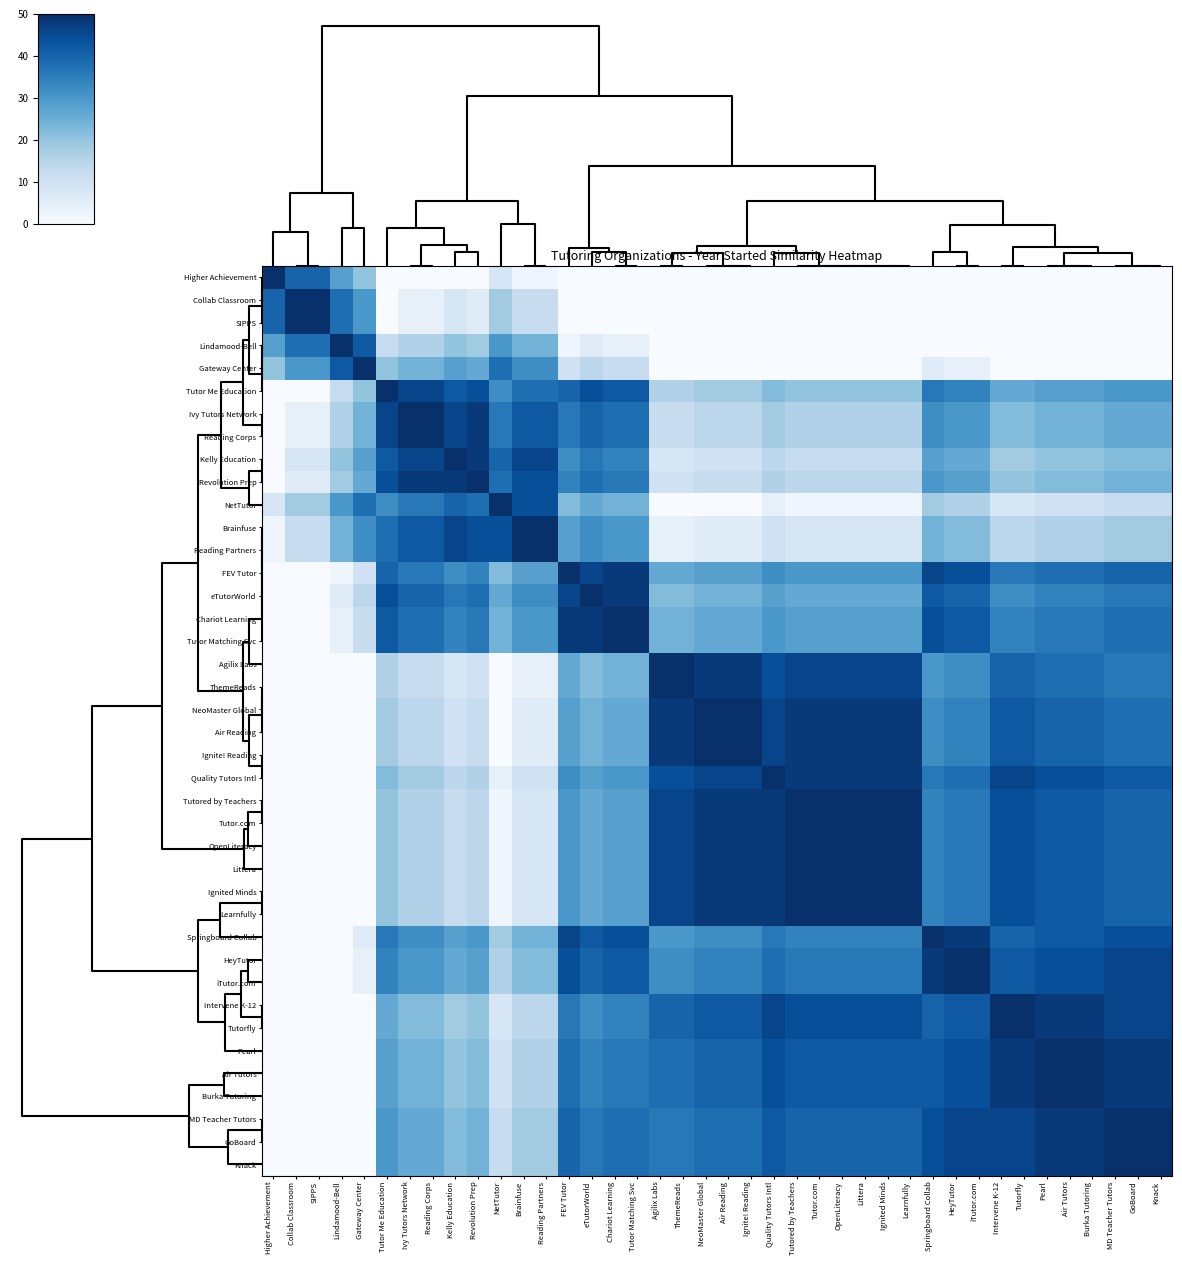

Reading left to right, transcribe all the data shown in this chart.

Higher Achievement: Higher Achievement=50	Collab Classroom=40	SIPPS=40	Lindamood-Bell=28	Gateway Center=20	Tutor Me Education=0	Ivy Tutors Network=0	Reading Corps=0	Kelly Education=0	Revolution Prep=0	NetTutor=8	Brainfuse=2	Reading Partners=2	FEV Tutor=0	eTutorWorld=0	Chariot Learning=0	Tutor Matching Svc=0	Agilix Labs=0	ThemeReads=0	NeoMaster Global=0	Air Reading=0	Ignite! Reading=0	Quality Tutors Intl=0	Tutored by Teachers=0	Tutor.com=0	OpenLiteracy=0	Littera=0	Ignited Minds=0	Learnfully=0	Springboard Collab=0	HeyTutor=0	iTutor.com=0	Intervene K-12=0	Tutorfly=0	Pearl=0	Air Tutors=0	Burka Tutoring=0	MD Teacher Tutors=0	GoBoard=0	Knack=0
Collab Classroom: Higher Achievement=40	Collab Classroom=50	SIPPS=50	Lindamood-Bell=38	Gateway Center=30	Tutor Me Education=0	Ivy Tutors Network=4	Reading Corps=4	Kelly Education=8	Revolution Prep=6	NetTutor=18	Brainfuse=12	Reading Partners=12	FEV Tutor=0	eTutorWorld=0	Chariot Learning=0	Tutor Matching Svc=0	Agilix Labs=0	ThemeReads=0	NeoMaster Global=0	Air Reading=0	Ignite! Reading=0	Quality Tutors Intl=0	Tutored by Teachers=0	Tutor.com=0	OpenLiteracy=0	Littera=0	Ignited Minds=0	Learnfully=0	Springboard Collab=0	HeyTutor=0	iTutor.com=0	Intervene K-12=0	Tutorfly=0	Pearl=0	Air Tutors=0	Burka Tutoring=0	MD Teacher Tutors=0	GoBoard=0	Knack=0
SIPPS: Higher Achievement=40	Collab Classroom=50	SIPPS=50	Lindamood-Bell=38	Gateway Center=30	Tutor Me Education=0	Ivy Tutors Network=4	Reading Corps=4	Kelly Education=8	Revolution Prep=6	NetTutor=18	Brainfuse=12	Reading Partners=12	FEV Tutor=0	eTutorWorld=0	Chariot Learning=0	Tutor Matching Svc=0	Agilix Labs=0	ThemeReads=0	NeoMaster Global=0	Air Reading=0	Ignite! Reading=0	Quality Tutors Intl=0	Tutored by Teachers=0	Tutor.com=0	OpenLiteracy=0	Littera=0	Ignited Minds=0	Learnfully=0	Springboard Collab=0	HeyTutor=0	iTutor.com=0	Intervene K-12=0	Tutorfly=0	Pearl=0	Air Tutors=0	Burka Tutoring=0	MD Teacher Tutors=0	GoBoard=0	Knack=0
Lindamood-Bell: Higher Achievement=28	Collab Classroom=38	SIPPS=38	Lindamood-Bell=50	Gateway Center=42	Tutor Me Education=12	Ivy Tutors Network=16	Reading Corps=16	Kelly Education=20	Revolution Prep=18	NetTutor=30	Brainfuse=24	Reading Partners=24	FEV Tutor=2	eTutorWorld=6	Chariot Learning=4	Tutor Matching Svc=4	Agilix Labs=0	ThemeReads=0	NeoMaster Global=0	Air Reading=0	Ignite! Reading=0	Quality Tutors Intl=0	Tutored by Teachers=0	Tutor.com=0	OpenLiteracy=0	Littera=0	Ignited Minds=0	Learnfully=0	Springboard Collab=0	HeyTutor=0	iTutor.com=0	Intervene K-12=0	Tutorfly=0	Pearl=0	Air Tutors=0	Burka Tutoring=0	MD Teacher Tutors=0	GoBoard=0	Knack=0
Gateway Center: Higher Achievement=20	Collab Classroom=30	SIPPS=30	Lindamood-Bell=42	Gateway Center=50	Tutor Me Education=20	Ivy Tutors Network=24	Reading Corps=24	Kelly Education=28	Revolution Prep=26	NetTutor=38	Brainfuse=32	Reading Partners=32	FEV Tutor=10	eTutorWorld=14	Chariot Learning=12	Tutor Matching Svc=12	Agilix Labs=0	ThemeReads=0	NeoMaster Global=0	Air Reading=0	Ignite! Reading=0	Quality Tutors Intl=0	Tutored by Teachers=0	Tutor.com=0	OpenLiteracy=0	Littera=0	Ignited Minds=0	Learnfully=0	Springboard Collab=6	HeyTutor=4	iTutor.com=4	Intervene K-12=0	Tutorfly=0	Pearl=0	Air Tutors=0	Burka Tutoring=0	MD Teacher Tutors=0	GoBoard=0	Knack=0
Tutor Me Education: Higher Achievement=0	Collab Classroom=0	SIPPS=0	Lindamood-Bell=12	Gateway Center=20	Tutor Me Education=50	Ivy Tutors Network=46	Reading Corps=46	Kelly Education=42	Revolution Prep=44	NetTutor=32	Brainfuse=38	Reading Partners=38	FEV Tutor=40	eTutorWorld=44	Chariot Learning=42	Tutor Matching Svc=42	Agilix Labs=16	ThemeReads=16	NeoMaster Global=18	Air Reading=18	Ignite! Reading=18	Quality Tutors Intl=22	Tutored by Teachers=20	Tutor.com=20	OpenLiteracy=20	Littera=20	Ignited Minds=20	Learnfully=20	Springboard Collab=36	HeyTutor=34	iTutor.com=34	Intervene K-12=26	Tutorfly=26	Pearl=28	Air Tutors=28	Burka Tutoring=28	MD Teacher Tutors=30	GoBoard=30	Knack=30
Ivy Tutors Network: Higher Achievement=0	Collab Classroom=4	SIPPS=4	Lindamood-Bell=16	Gateway Center=24	Tutor Me Education=46	Ivy Tutors Network=50	Reading Corps=50	Kelly Education=46	Revolution Prep=48	NetTutor=36	Brainfuse=42	Reading Partners=42	FEV Tutor=36	eTutorWorld=40	Chariot Learning=38	Tutor Matching Svc=38	Agilix Labs=12	ThemeReads=12	NeoMaster Global=14	Air Reading=14	Ignite! Reading=14	Quality Tutors Intl=18	Tutored by Teachers=16	Tutor.com=16	OpenLiteracy=16	Littera=16	Ignited Minds=16	Learnfully=16	Springboard Collab=32	HeyTutor=30	iTutor.com=30	Intervene K-12=22	Tutorfly=22	Pearl=24	Air Tutors=24	Burka Tutoring=24	MD Teacher Tutors=26	GoBoard=26	Knack=26
Reading Corps: Higher Achievement=0	Collab Classroom=4	SIPPS=4	Lindamood-Bell=16	Gateway Center=24	Tutor Me Education=46	Ivy Tutors Network=50	Reading Corps=50	Kelly Education=46	Revolution Prep=48	NetTutor=36	Brainfuse=42	Reading Partners=42	FEV Tutor=36	eTutorWorld=40	Chariot Learning=38	Tutor Matching Svc=38	Agilix Labs=12	ThemeReads=12	NeoMaster Global=14	Air Reading=14	Ignite! Reading=14	Quality Tutors Intl=18	Tutored by Teachers=16	Tutor.com=16	OpenLiteracy=16	Littera=16	Ignited Minds=16	Learnfully=16	Springboard Collab=32	HeyTutor=30	iTutor.com=30	Intervene K-12=22	Tutorfly=22	Pearl=24	Air Tutors=24	Burka Tutoring=24	MD Teacher Tutors=26	GoBoard=26	Knack=26
Kelly Education: Higher Achievement=0	Collab Classroom=8	SIPPS=8	Lindamood-Bell=20	Gateway Center=28	Tutor Me Education=42	Ivy Tutors Network=46	Reading Corps=46	Kelly Education=50	Revolution Prep=48	NetTutor=40	Brainfuse=46	Reading Partners=46	FEV Tutor=32	eTutorWorld=36	Chariot Learning=34	Tutor Matching Svc=34	Agilix Labs=8	ThemeReads=8	NeoMaster Global=10	Air Reading=10	Ignite! Reading=10	Quality Tutors Intl=14	Tutored by Teachers=12	Tutor.com=12	OpenLiteracy=12	Littera=12	Ignited Minds=12	Learnfully=12	Springboard Collab=28	HeyTutor=26	iTutor.com=26	Intervene K-12=18	Tutorfly=18	Pearl=20	Air Tutors=20	Burka Tutoring=20	MD Teacher Tutors=22	GoBoard=22	Knack=22
Revolution Prep: Higher Achievement=0	Collab Classroom=6	SIPPS=6	Lindamood-Bell=18	Gateway Center=26	Tutor Me Education=44	Ivy Tutors Network=48	Reading Corps=48	Kelly Education=48	Revolution Prep=50	NetTutor=38	Brainfuse=44	Reading Partners=44	FEV Tutor=34	eTutorWorld=38	Chariot Learning=36	Tutor Matching Svc=36	Agilix Labs=10	ThemeReads=10	NeoMaster Global=12	Air Reading=12	Ignite! Reading=12	Quality Tutors Intl=16	Tutored by Teachers=14	Tutor.com=14	OpenLiteracy=14	Littera=14	Ignited Minds=14	Learnfully=14	Springboard Collab=30	HeyTutor=28	iTutor.com=28	Intervene K-12=20	Tutorfly=20	Pearl=22	Air Tutors=22	Burka Tutoring=22	MD Teacher Tutors=24	GoBoard=24	Knack=24
NetTutor: Higher Achievement=8	Collab Classroom=18	SIPPS=18	Lindamood-Bell=30	Gateway Center=38	Tutor Me Education=32	Ivy Tutors Network=36	Reading Corps=36	Kelly Education=40	Revolution Prep=38	NetTutor=50	Brainfuse=44	Reading Partners=44	FEV Tutor=22	eTutorWorld=26	Chariot Learning=24	Tutor Matching Svc=24	Agilix Labs=0	ThemeReads=0	NeoMaster Global=0	Air Reading=0	Ignite! Reading=0	Quality Tutors Intl=4	Tutored by Teachers=2	Tutor.com=2	OpenLiteracy=2	Littera=2	Ignited Minds=2	Learnfully=2	Springboard Collab=18	HeyTutor=16	iTutor.com=16	Intervene K-12=8	Tutorfly=8	Pearl=10	Air Tutors=10	Burka Tutoring=10	MD Teacher Tutors=12	GoBoard=12	Knack=12
Brainfuse: Higher Achievement=2	Collab Classroom=12	SIPPS=12	Lindamood-Bell=24	Gateway Center=32	Tutor Me Education=38	Ivy Tutors Network=42	Reading Corps=42	Kelly Education=46	Revolution Prep=44	NetTutor=44	Brainfuse=50	Reading Partners=50	FEV Tutor=28	eTutorWorld=32	Chariot Learning=30	Tutor Matching Svc=30	Agilix Labs=4	ThemeReads=4	NeoMaster Global=6	Air Reading=6	Ignite! Reading=6	Quality Tutors Intl=10	Tutored by Teachers=8	Tutor.com=8	OpenLiteracy=8	Littera=8	Ignited Minds=8	Learnfully=8	Springboard Collab=24	HeyTutor=22	iTutor.com=22	Intervene K-12=14	Tutorfly=14	Pearl=16	Air Tutors=16	Burka Tutoring=16	MD Teacher Tutors=18	GoBoard=18	Knack=18
Reading Partners: Higher Achievement=2	Collab Classroom=12	SIPPS=12	Lindamood-Bell=24	Gateway Center=32	Tutor Me Education=38	Ivy Tutors Network=42	Reading Corps=42	Kelly Education=46	Revolution Prep=44	NetTutor=44	Brainfuse=50	Reading Partners=50	FEV Tutor=28	eTutorWorld=32	Chariot Learning=30	Tutor Matching Svc=30	Agilix Labs=4	ThemeReads=4	NeoMaster Global=6	Air Reading=6	Ignite! Reading=6	Quality Tutors Intl=10	Tutored by Teachers=8	Tutor.com=8	OpenLiteracy=8	Littera=8	Ignited Minds=8	Learnfully=8	Springboard Collab=24	HeyTutor=22	iTutor.com=22	Intervene K-12=14	Tutorfly=14	Pearl=16	Air Tutors=16	Burka Tutoring=16	MD Teacher Tutors=18	GoBoard=18	Knack=18
FEV Tutor: Higher Achievement=0	Collab Classroom=0	SIPPS=0	Lindamood-Bell=2	Gateway Center=10	Tutor Me Education=40	Ivy Tutors Network=36	Reading Corps=36	Kelly Education=32	Revolution Prep=34	NetTutor=22	Brainfuse=28	Reading Partners=28	FEV Tutor=50	eTutorWorld=46	Chariot Learning=48	Tutor Matching Svc=48	Agilix Labs=26	ThemeReads=26	NeoMaster Global=28	Air Reading=28	Ignite! Reading=28	Quality Tutors Intl=32	Tutored by Teachers=30	Tutor.com=30	OpenLiteracy=30	Littera=30	Ignited Minds=30	Learnfully=30	Springboard Collab=46	HeyTutor=44	iTutor.com=44	Intervene K-12=36	Tutorfly=36	Pearl=38	Air Tutors=38	Burka Tutoring=38	MD Teacher Tutors=40	GoBoard=40	Knack=40
eTutorWorld: Higher Achievement=0	Collab Classroom=0	SIPPS=0	Lindamood-Bell=6	Gateway Center=14	Tutor Me Education=44	Ivy Tutors Network=40	Reading Corps=40	Kelly Education=36	Revolution Prep=38	NetTutor=26	Brainfuse=32	Reading Partners=32	FEV Tutor=46	eTutorWorld=50	Chariot Learning=48	Tutor Matching Svc=48	Agilix Labs=22	ThemeReads=22	NeoMaster Global=24	Air Reading=24	Ignite! Reading=24	Quality Tutors Intl=28	Tutored by Teachers=26	Tutor.com=26	OpenLiteracy=26	Littera=26	Ignited Minds=26	Learnfully=26	Springboard Collab=42	HeyTutor=40	iTutor.com=40	Intervene K-12=32	Tutorfly=32	Pearl=34	Air Tutors=34	Burka Tutoring=34	MD Teacher Tutors=36	GoBoard=36	Knack=36
Chariot Learning: Higher Achievement=0	Collab Classroom=0	SIPPS=0	Lindamood-Bell=4	Gateway Center=12	Tutor Me Education=42	Ivy Tutors Network=38	Reading Corps=38	Kelly Education=34	Revolution Prep=36	NetTutor=24	Brainfuse=30	Reading Partners=30	FEV Tutor=48	eTutorWorld=48	Chariot Learning=50	Tutor Matching Svc=50	Agilix Labs=24	ThemeReads=24	NeoMaster Global=26	Air Reading=26	Ignite! Reading=26	Quality Tutors Intl=30	Tutored by Teachers=28	Tutor.com=28	OpenLiteracy=28	Littera=28	Ignited Minds=28	Learnfully=28	Springboard Collab=44	HeyTutor=42	iTutor.com=42	Intervene K-12=34	Tutorfly=34	Pearl=36	Air Tutors=36	Burka Tutoring=36	MD Teacher Tutors=38	GoBoard=38	Knack=38
Tutor Matching Svc: Higher Achievement=0	Collab Classroom=0	SIPPS=0	Lindamood-Bell=4	Gateway Center=12	Tutor Me Education=42	Ivy Tutors Network=38	Reading Corps=38	Kelly Education=34	Revolution Prep=36	NetTutor=24	Brainfuse=30	Reading Partners=30	FEV Tutor=48	eTutorWorld=48	Chariot Learning=50	Tutor Matching Svc=50	Agilix Labs=24	ThemeReads=24	NeoMaster Global=26	Air Reading=26	Ignite! Reading=26	Quality Tutors Intl=30	Tutored by Teachers=28	Tutor.com=28	OpenLiteracy=28	Littera=28	Ignited Minds=28	Learnfully=28	Springboard Collab=44	HeyTutor=42	iTutor.com=42	Intervene K-12=34	Tutorfly=34	Pearl=36	Air Tutors=36	Burka Tutoring=36	MD Teacher Tutors=38	GoBoard=38	Knack=38
Agilix Labs: Higher Achievement=0	Collab Classroom=0	SIPPS=0	Lindamood-Bell=0	Gateway Center=0	Tutor Me Education=16	Ivy Tutors Network=12	Reading Corps=12	Kelly Education=8	Revolution Prep=10	NetTutor=0	Brainfuse=4	Reading Partners=4	FEV Tutor=26	eTutorWorld=22	Chariot Learning=24	Tutor Matching Svc=24	Agilix Labs=50	ThemeReads=50	NeoMaster Global=48	Air Reading=48	Ignite! Reading=48	Quality Tutors Intl=44	Tutored by Teachers=46	Tutor.com=46	OpenLiteracy=46	Littera=46	Ignited Minds=46	Learnfully=46	Springboard Collab=30	HeyTutor=32	iTutor.com=32	Intervene K-12=40	Tutorfly=40	Pearl=38	Air Tutors=38	Burka Tutoring=38	MD Teacher Tutors=36	GoBoard=36	Knack=36
ThemeReads: Higher Achievement=0	Collab Classroom=0	SIPPS=0	Lindamood-Bell=0	Gateway Center=0	Tutor Me Education=16	Ivy Tutors Network=12	Reading Corps=12	Kelly Education=8	Revolution Prep=10	NetTutor=0	Brainfuse=4	Reading Partners=4	FEV Tutor=26	eTutorWorld=22	Chariot Learning=24	Tutor Matching Svc=24	Agilix Labs=50	ThemeReads=50	NeoMaster Global=48	Air Reading=48	Ignite! Reading=48	Quality Tutors Intl=44	Tutored by Teachers=46	Tutor.com=46	OpenLiteracy=46	Littera=46	Ignited Minds=46	Learnfully=46	Springboard Collab=30	HeyTutor=32	iTutor.com=32	Intervene K-12=40	Tutorfly=40	Pearl=38	Air Tutors=38	Burka Tutoring=38	MD Teacher Tutors=36	GoBoard=36	Knack=36
NeoMaster Global: Higher Achievement=0	Collab Classroom=0	SIPPS=0	Lindamood-Bell=0	Gateway Center=0	Tutor Me Education=18	Ivy Tutors Network=14	Reading Corps=14	Kelly Education=10	Revolution Prep=12	NetTutor=0	Brainfuse=6	Reading Partners=6	FEV Tutor=28	eTutorWorld=24	Chariot Learning=26	Tutor Matching Svc=26	Agilix Labs=48	ThemeReads=48	NeoMaster Global=50	Air Reading=50	Ignite! Reading=50	Quality Tutors Intl=46	Tutored by Teachers=48	Tutor.com=48	OpenLiteracy=48	Littera=48	Ignited Minds=48	Learnfully=48	Springboard Collab=32	HeyTutor=34	iTutor.com=34	Intervene K-12=42	Tutorfly=42	Pearl=40	Air Tutors=40	Burka Tutoring=40	MD Teacher Tutors=38	GoBoard=38	Knack=38
Air Reading: Higher Achievement=0	Collab Classroom=0	SIPPS=0	Lindamood-Bell=0	Gateway Center=0	Tutor Me Education=18	Ivy Tutors Network=14	Reading Corps=14	Kelly Education=10	Revolution Prep=12	NetTutor=0	Brainfuse=6	Reading Partners=6	FEV Tutor=28	eTutorWorld=24	Chariot Learning=26	Tutor Matching Svc=26	Agilix Labs=48	ThemeReads=48	NeoMaster Global=50	Air Reading=50	Ignite! Reading=50	Quality Tutors Intl=46	Tutored by Teachers=48	Tutor.com=48	OpenLiteracy=48	Littera=48	Ignited Minds=48	Learnfully=48	Springboard Collab=32	HeyTutor=34	iTutor.com=34	Intervene K-12=42	Tutorfly=42	Pearl=40	Air Tutors=40	Burka Tutoring=40	MD Teacher Tutors=38	GoBoard=38	Knack=38
Ignite! Reading: Higher Achievement=0	Collab Classroom=0	SIPPS=0	Lindamood-Bell=0	Gateway Center=0	Tutor Me Education=18	Ivy Tutors Network=14	Reading Corps=14	Kelly Education=10	Revolution Prep=12	NetTutor=0	Brainfuse=6	Reading Partners=6	FEV Tutor=28	eTutorWorld=24	Chariot Learning=26	Tutor Matching Svc=26	Agilix Labs=48	ThemeReads=48	NeoMaster Global=50	Air Reading=50	Ignite! Reading=50	Quality Tutors Intl=46	Tutored by Teachers=48	Tutor.com=48	OpenLiteracy=48	Littera=48	Ignited Minds=48	Learnfully=48	Springboard Collab=32	HeyTutor=34	iTutor.com=34	Intervene K-12=42	Tutorfly=42	Pearl=40	Air Tutors=40	Burka Tutoring=40	MD Teacher Tutors=38	GoBoard=38	Knack=38
Quality Tutors Intl: Higher Achievement=0	Collab Classroom=0	SIPPS=0	Lindamood-Bell=0	Gateway Center=0	Tutor Me Education=22	Ivy Tutors Network=18	Reading Corps=18	Kelly Education=14	Revolution Prep=16	NetTutor=4	Brainfuse=10	Reading Partners=10	FEV Tutor=32	eTutorWorld=28	Chariot Learning=30	Tutor Matching Svc=30	Agilix Labs=44	ThemeReads=44	NeoMaster Global=46	Air Reading=46	Ignite! Reading=46	Quality Tutors Intl=50	Tutored by Teachers=48	Tutor.com=48	OpenLiteracy=48	Littera=48	Ignited Minds=48	Learnfully=48	Springboard Collab=36	HeyTutor=38	iTutor.com=38	Intervene K-12=46	Tutorfly=46	Pearl=44	Air Tutors=44	Burka Tutoring=44	MD Teacher Tutors=42	GoBoard=42	Knack=42
Tutored by Teachers: Higher Achievement=0	Collab Classroom=0	SIPPS=0	Lindamood-Bell=0	Gateway Center=0	Tutor Me Education=20	Ivy Tutors Network=16	Reading Corps=16	Kelly Education=12	Revolution Prep=14	NetTutor=2	Brainfuse=8	Reading Partners=8	FEV Tutor=30	eTutorWorld=26	Chariot Learning=28	Tutor Matching Svc=28	Agilix Labs=46	ThemeReads=46	NeoMaster Global=48	Air Reading=48	Ignite! Reading=48	Quality Tutors Intl=48	Tutored by Teachers=50	Tutor.com=50	OpenLiteracy=50	Littera=50	Ignited Minds=50	Learnfully=50	Springboard Collab=34	HeyTutor=36	iTutor.com=36	Intervene K-12=44	Tutorfly=44	Pearl=42	Air Tutors=42	Burka Tutoring=42	MD Teacher Tutors=40	GoBoard=40	Knack=40
Tutor.com: Higher Achievement=0	Collab Classroom=0	SIPPS=0	Lindamood-Bell=0	Gateway Center=0	Tutor Me Education=20	Ivy Tutors Network=16	Reading Corps=16	Kelly Education=12	Revolution Prep=14	NetTutor=2	Brainfuse=8	Reading Partners=8	FEV Tutor=30	eTutorWorld=26	Chariot Learning=28	Tutor Matching Svc=28	Agilix Labs=46	ThemeReads=46	NeoMaster Global=48	Air Reading=48	Ignite! Reading=48	Quality Tutors Intl=48	Tutored by Teachers=50	Tutor.com=50	OpenLiteracy=50	Littera=50	Ignited Minds=50	Learnfully=50	Springboard Collab=34	HeyTutor=36	iTutor.com=36	Intervene K-12=44	Tutorfly=44	Pearl=42	Air Tutors=42	Burka Tutoring=42	MD Teacher Tutors=40	GoBoard=40	Knack=40
OpenLiteracy: Higher Achievement=0	Collab Classroom=0	SIPPS=0	Lindamood-Bell=0	Gateway Center=0	Tutor Me Education=20	Ivy Tutors Network=16	Reading Corps=16	Kelly Education=12	Revolution Prep=14	NetTutor=2	Brainfuse=8	Reading Partners=8	FEV Tutor=30	eTutorWorld=26	Chariot Learning=28	Tutor Matching Svc=28	Agilix Labs=46	ThemeReads=46	NeoMaster Global=48	Air Reading=48	Ignite! Reading=48	Quality Tutors Intl=48	Tutored by Teachers=50	Tutor.com=50	OpenLiteracy=50	Littera=50	Ignited Minds=50	Learnfully=50	Springboard Collab=34	HeyTutor=36	iTutor.com=36	Intervene K-12=44	Tutorfly=44	Pearl=42	Air Tutors=42	Burka Tutoring=42	MD Teacher Tutors=40	GoBoard=40	Knack=40
Littera: Higher Achievement=0	Collab Classroom=0	SIPPS=0	Lindamood-Bell=0	Gateway Center=0	Tutor Me Education=20	Ivy Tutors Network=16	Reading Corps=16	Kelly Education=12	Revolution Prep=14	NetTutor=2	Brainfuse=8	Reading Partners=8	FEV Tutor=30	eTutorWorld=26	Chariot Learning=28	Tutor Matching Svc=28	Agilix Labs=46	ThemeReads=46	NeoMaster Global=48	Air Reading=48	Ignite! Reading=48	Quality Tutors Intl=48	Tutored by Teachers=50	Tutor.com=50	OpenLiteracy=50	Littera=50	Ignited Minds=50	Learnfully=50	Springboard Collab=34	HeyTutor=36	iTutor.com=36	Intervene K-12=44	Tutorfly=44	Pearl=42	Air Tutors=42	Burka Tutoring=42	MD Teacher Tutors=40	GoBoard=40	Knack=40
Ignited Minds: Higher Achievement=0	Collab Classroom=0	SIPPS=0	Lindamood-Bell=0	Gateway Center=0	Tutor Me Education=20	Ivy Tutors Network=16	Reading Corps=16	Kelly Education=12	Revolution Prep=14	NetTutor=2	Brainfuse=8	Reading Partners=8	FEV Tutor=30	eTutorWorld=26	Chariot Learning=28	Tutor Matching Svc=28	Agilix Labs=46	ThemeReads=46	NeoMaster Global=48	Air Reading=48	Ignite! Reading=48	Quality Tutors Intl=48	Tutored by Teachers=50	Tutor.com=50	OpenLiteracy=50	Littera=50	Ignited Minds=50	Learnfully=50	Springboard Collab=34	HeyTutor=36	iTutor.com=36	Intervene K-12=44	Tutorfly=44	Pearl=42	Air Tutors=42	Burka Tutoring=42	MD Teacher Tutors=40	GoBoard=40	Knack=40
Learnfully: Higher Achievement=0	Collab Classroom=0	SIPPS=0	Lindamood-Bell=0	Gateway Center=0	Tutor Me Education=20	Ivy Tutors Network=16	Reading Corps=16	Kelly Education=12	Revolution Prep=14	NetTutor=2	Brainfuse=8	Reading Partners=8	FEV Tutor=30	eTutorWorld=26	Chariot Learning=28	Tutor Matching Svc=28	Agilix Labs=46	ThemeReads=46	NeoMaster Global=48	Air Reading=48	Ignite! Reading=48	Quality Tutors Intl=48	Tutored by Teachers=50	Tutor.com=50	OpenLiteracy=50	Littera=50	Ignited Minds=50	Learnfully=50	Springboard Collab=34	HeyTutor=36	iTutor.com=36	Intervene K-12=44	Tutorfly=44	Pearl=42	Air Tutors=42	Burka Tutoring=42	MD Teacher Tutors=40	GoBoard=40	Knack=40
Springboard Collab: Higher Achievement=0	Collab Classroom=0	SIPPS=0	Lindamood-Bell=0	Gateway Center=6	Tutor Me Education=36	Ivy Tutors Network=32	Reading Corps=32	Kelly Education=28	Revolution Prep=30	NetTutor=18	Brainfuse=24	Reading Partners=24	FEV Tutor=46	eTutorWorld=42	Chariot Learning=44	Tutor Matching Svc=44	Agilix Labs=30	ThemeReads=30	NeoMaster Global=32	Air Reading=32	Ignite! Reading=32	Quality Tutors Intl=36	Tutored by Teachers=34	Tutor.com=34	OpenLiteracy=34	Littera=34	Ignited Minds=34	Learnfully=34	Springboard Collab=50	HeyTutor=48	iTutor.com=48	Intervene K-12=40	Tutorfly=40	Pearl=42	Air Tutors=42	Burka Tutoring=42	MD Teacher Tutors=44	GoBoard=44	Knack=44
HeyTutor: Higher Achievement=0	Collab Classroom=0	SIPPS=0	Lindamood-Bell=0	Gateway Center=4	Tutor Me Education=34	Ivy Tutors Network=30	Reading Corps=30	Kelly Education=26	Revolution Prep=28	NetTutor=16	Brainfuse=22	Reading Partners=22	FEV Tutor=44	eTutorWorld=40	Chariot Learning=42	Tutor Matching Svc=42	Agilix Labs=32	ThemeReads=32	NeoMaster Global=34	Air Reading=34	Ignite! Reading=34	Quality Tutors Intl=38	Tutored by Teachers=36	Tutor.com=36	OpenLiteracy=36	Littera=36	Ignited Minds=36	Learnfully=36	Springboard Collab=48	HeyTutor=50	iTutor.com=50	Intervene K-12=42	Tutorfly=42	Pearl=44	Air Tutors=44	Burka Tutoring=44	MD Teacher Tutors=46	GoBoard=46	Knack=46
iTutor.com: Higher Achievement=0	Collab Classroom=0	SIPPS=0	Lindamood-Bell=0	Gateway Center=4	Tutor Me Education=34	Ivy Tutors Network=30	Reading Corps=30	Kelly Education=26	Revolution Prep=28	NetTutor=16	Brainfuse=22	Reading Partners=22	FEV Tutor=44	eTutorWorld=40	Chariot Learning=42	Tutor Matching Svc=42	Agilix Labs=32	ThemeReads=32	NeoMaster Global=34	Air Reading=34	Ignite! Reading=34	Quality Tutors Intl=38	Tutored by Teachers=36	Tutor.com=36	OpenLiteracy=36	Littera=36	Ignited Minds=36	Learnfully=36	Springboard Collab=48	HeyTutor=50	iTutor.com=50	Intervene K-12=42	Tutorfly=42	Pearl=44	Air Tutors=44	Burka Tutoring=44	MD Teacher Tutors=46	GoBoard=46	Knack=46
Intervene K-12: Higher Achievement=0	Collab Classroom=0	SIPPS=0	Lindamood-Bell=0	Gateway Center=0	Tutor Me Education=26	Ivy Tutors Network=22	Reading Corps=22	Kelly Education=18	Revolution Prep=20	NetTutor=8	Brainfuse=14	Reading Partners=14	FEV Tutor=36	eTutorWorld=32	Chariot Learning=34	Tutor Matching Svc=34	Agilix Labs=40	ThemeReads=40	NeoMaster Global=42	Air Reading=42	Ignite! Reading=42	Quality Tutors Intl=46	Tutored by Teachers=44	Tutor.com=44	OpenLiteracy=44	Littera=44	Ignited Minds=44	Learnfully=44	Springboard Collab=40	HeyTutor=42	iTutor.com=42	Intervene K-12=50	Tutorfly=50	Pearl=48	Air Tutors=48	Burka Tutoring=48	MD Teacher Tutors=46	GoBoard=46	Knack=46
Tutorfly: Higher Achievement=0	Collab Classroom=0	SIPPS=0	Lindamood-Bell=0	Gateway Center=0	Tutor Me Education=26	Ivy Tutors Network=22	Reading Corps=22	Kelly Education=18	Revolution Prep=20	NetTutor=8	Brainfuse=14	Reading Partners=14	FEV Tutor=36	eTutorWorld=32	Chariot Learning=34	Tutor Matching Svc=34	Agilix Labs=40	ThemeReads=40	NeoMaster Global=42	Air Reading=42	Ignite! Reading=42	Quality Tutors Intl=46	Tutored by Teachers=44	Tutor.com=44	OpenLiteracy=44	Littera=44	Ignited Minds=44	Learnfully=44	Springboard Collab=40	HeyTutor=42	iTutor.com=42	Intervene K-12=50	Tutorfly=50	Pearl=48	Air Tutors=48	Burka Tutoring=48	MD Teacher Tutors=46	GoBoard=46	Knack=46
Pearl: Higher Achievement=0	Collab Classroom=0	SIPPS=0	Lindamood-Bell=0	Gateway Center=0	Tutor Me Education=28	Ivy Tutors Network=24	Reading Corps=24	Kelly Education=20	Revolution Prep=22	NetTutor=10	Brainfuse=16	Reading Partners=16	FEV Tutor=38	eTutorWorld=34	Chariot Learning=36	Tutor Matching Svc=36	Agilix Labs=38	ThemeReads=38	NeoMaster Global=40	Air Reading=40	Ignite! Reading=40	Quality Tutors Intl=44	Tutored by Teachers=42	Tutor.com=42	OpenLiteracy=42	Littera=42	Ignited Minds=42	Learnfully=42	Springboard Collab=42	HeyTutor=44	iTutor.com=44	Intervene K-12=48	Tutorfly=48	Pearl=50	Air Tutors=50	Burka Tutoring=50	MD Teacher Tutors=48	GoBoard=48	Knack=48
Air Tutors: Higher Achievement=0	Collab Classroom=0	SIPPS=0	Lindamood-Bell=0	Gateway Center=0	Tutor Me Education=28	Ivy Tutors Network=24	Reading Corps=24	Kelly Education=20	Revolution Prep=22	NetTutor=10	Brainfuse=16	Reading Partners=16	FEV Tutor=38	eTutorWorld=34	Chariot Learning=36	Tutor Matching Svc=36	Agilix Labs=38	ThemeReads=38	NeoMaster Global=40	Air Reading=40	Ignite! Reading=40	Quality Tutors Intl=44	Tutored by Teachers=42	Tutor.com=42	OpenLiteracy=42	Littera=42	Ignited Minds=42	Learnfully=42	Springboard Collab=42	HeyTutor=44	iTutor.com=44	Intervene K-12=48	Tutorfly=48	Pearl=50	Air Tutors=50	Burka Tutoring=50	MD Teacher Tutors=48	GoBoard=48	Knack=48
Burka Tutoring: Higher Achievement=0	Collab Classroom=0	SIPPS=0	Lindamood-Bell=0	Gateway Center=0	Tutor Me Education=28	Ivy Tutors Network=24	Reading Corps=24	Kelly Education=20	Revolution Prep=22	NetTutor=10	Brainfuse=16	Reading Partners=16	FEV Tutor=38	eTutorWorld=34	Chariot Learning=36	Tutor Matching Svc=36	Agilix Labs=38	ThemeReads=38	NeoMaster Global=40	Air Reading=40	Ignite! Reading=40	Quality Tutors Intl=44	Tutored by Teachers=42	Tutor.com=42	OpenLiteracy=42	Littera=42	Ignited Minds=42	Learnfully=42	Springboard Collab=42	HeyTutor=44	iTutor.com=44	Intervene K-12=48	Tutorfly=48	Pearl=50	Air Tutors=50	Burka Tutoring=50	MD Teacher Tutors=48	GoBoard=48	Knack=48
MD Teacher Tutors: Higher Achievement=0	Collab Classroom=0	SIPPS=0	Lindamood-Bell=0	Gateway Center=0	Tutor Me Education=30	Ivy Tutors Network=26	Reading Corps=26	Kelly Education=22	Revolution Prep=24	NetTutor=12	Brainfuse=18	Reading Partners=18	FEV Tutor=40	eTutorWorld=36	Chariot Learning=38	Tutor Matching Svc=38	Agilix Labs=36	ThemeReads=36	NeoMaster Global=38	Air Reading=38	Ignite! Reading=38	Quality Tutors Intl=42	Tutored by Teachers=40	Tutor.com=40	OpenLiteracy=40	Littera=40	Ignited Minds=40	Learnfully=40	Springboard Collab=44	HeyTutor=46	iTutor.com=46	Intervene K-12=46	Tutorfly=46	Pearl=48	Air Tutors=48	Burka Tutoring=48	MD Teacher Tutors=50	GoBoard=50	Knack=50
GoBoard: Higher Achievement=0	Collab Classroom=0	SIPPS=0	Lindamood-Bell=0	Gateway Center=0	Tutor Me Education=30	Ivy Tutors Network=26	Reading Corps=26	Kelly Education=22	Revolution Prep=24	NetTutor=12	Brainfuse=18	Reading Partners=18	FEV Tutor=40	eTutorWorld=36	Chariot Learning=38	Tutor Matching Svc=38	Agilix Labs=36	ThemeReads=36	NeoMaster Global=38	Air Reading=38	Ignite! Reading=38	Quality Tutors Intl=42	Tutored by Teachers=40	Tutor.com=40	OpenLiteracy=40	Littera=40	Ignited Minds=40	Learnfully=40	Springboard Collab=44	HeyTutor=46	iTutor.com=46	Intervene K-12=46	Tutorfly=46	Pearl=48	Air Tutors=48	Burka Tutoring=48	MD Teacher Tutors=50	GoBoard=50	Knack=50
Knack: Higher Achievement=0	Collab Classroom=0	SIPPS=0	Lindamood-Bell=0	Gateway Center=0	Tutor Me Education=30	Ivy Tutors Network=26	Reading Corps=26	Kelly Education=22	Revolution Prep=24	NetTutor=12	Brainfuse=18	Reading Partners=18	FEV Tutor=40	eTutorWorld=36	Chariot Learning=38	Tutor Matching Svc=38	Agilix Labs=36	ThemeReads=36	NeoMaster Global=38	Air Reading=38	Ignite! Reading=38	Quality Tutors Intl=42	Tutored by Teachers=40	Tutor.com=40	OpenLiteracy=40	Littera=40	Ignited Minds=40	Learnfully=40	Springboard Collab=44	HeyTutor=46	iTutor.com=46	Intervene K-12=46	Tutorfly=46	Pearl=48	Air Tutors=48	Burka Tutoring=48	MD Teacher Tutors=50	GoBoard=50	Knack=50